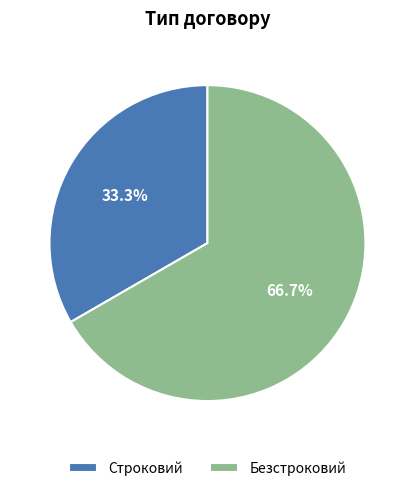

Approximately how many times larger is the value at Безстроковий compared to Строковий?

2.0